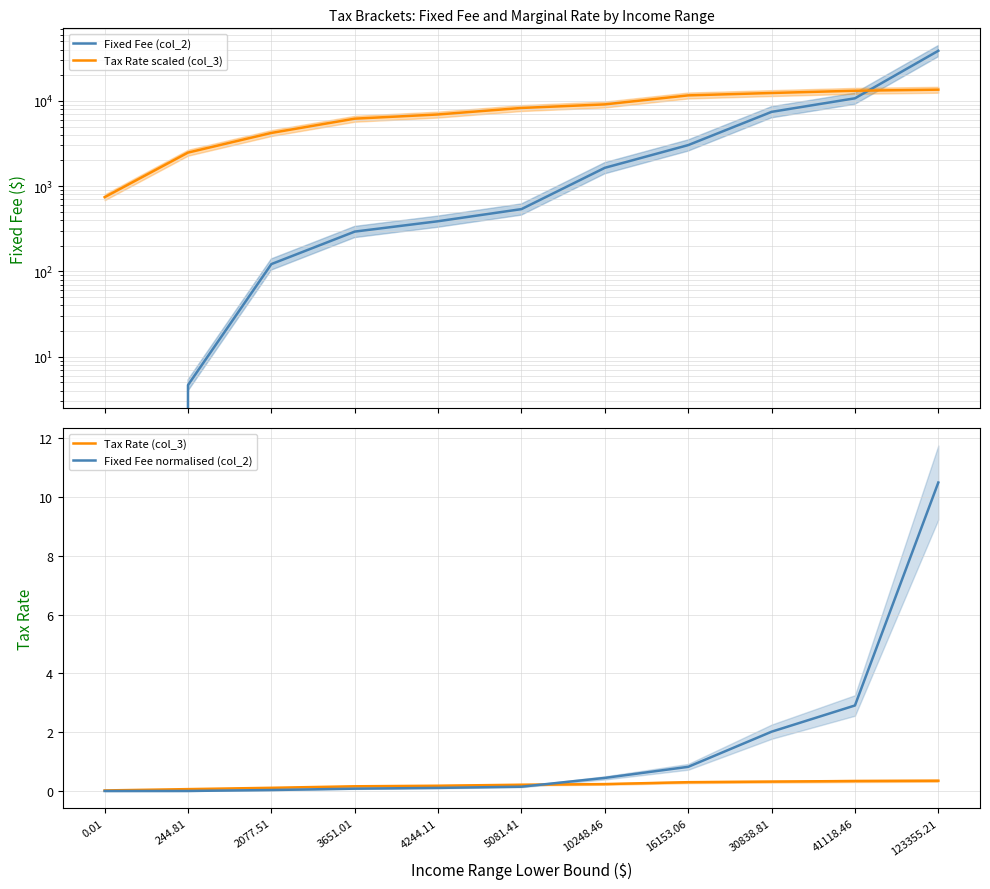

At which label does Fixed Fee (col_2) reach its minimum?

0.01